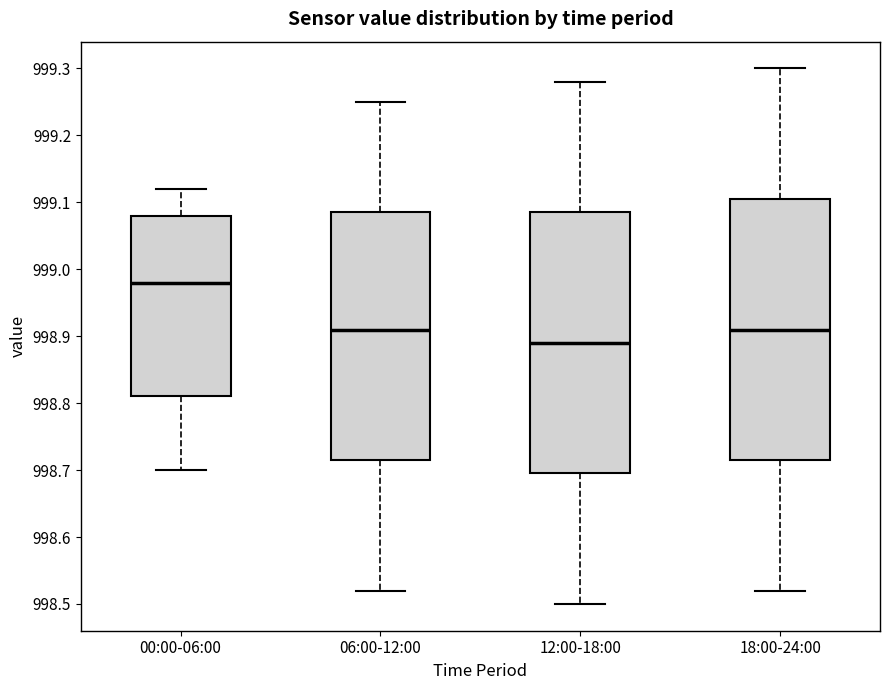

Reading left to right, read every box against the y-axis: the position of its median line, the range the box covers, and the ends of its whiskers. The values are not printed on the chart, so give them approximately, as read against the axis.

00:00-06:00: median 998.98, box 998.81 to 999.08, whiskers 998.70 to 999.12
06:00-12:00: median 998.91, box 998.72 to 999.09, whiskers 998.52 to 999.25
12:00-18:00: median 998.89, box 998.70 to 999.09, whiskers 998.50 to 999.28
18:00-24:00: median 998.91, box 998.72 to 999.11, whiskers 998.52 to 999.30